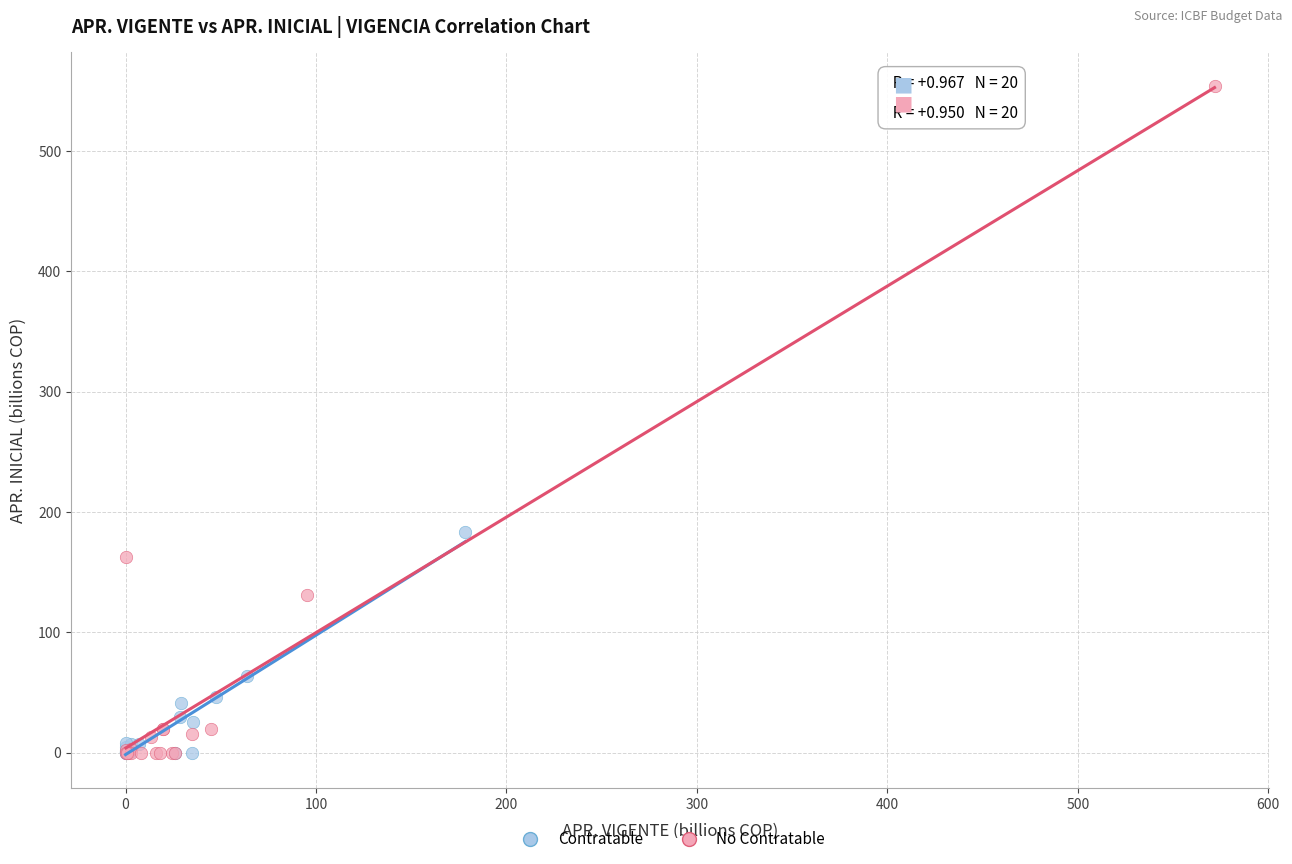

Which series reaches the maximum Y coordinate?

No Contratable